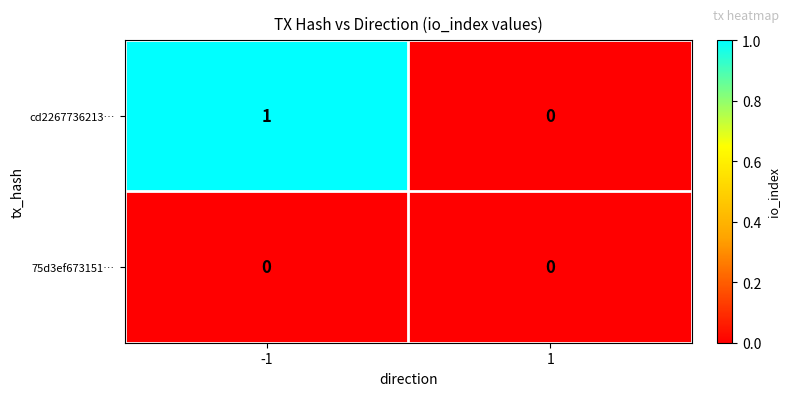

At -1, list the series in order from largest to smallest.

cd2267736213…, 75d3ef673151…